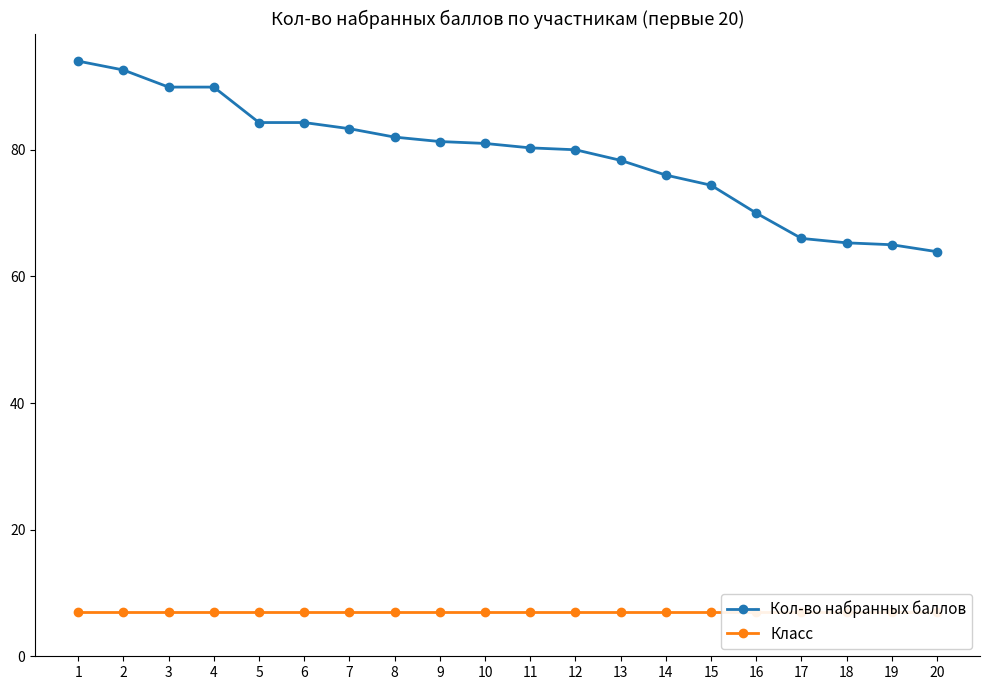

What is the spread (max minus min) of values at 19?

58.0